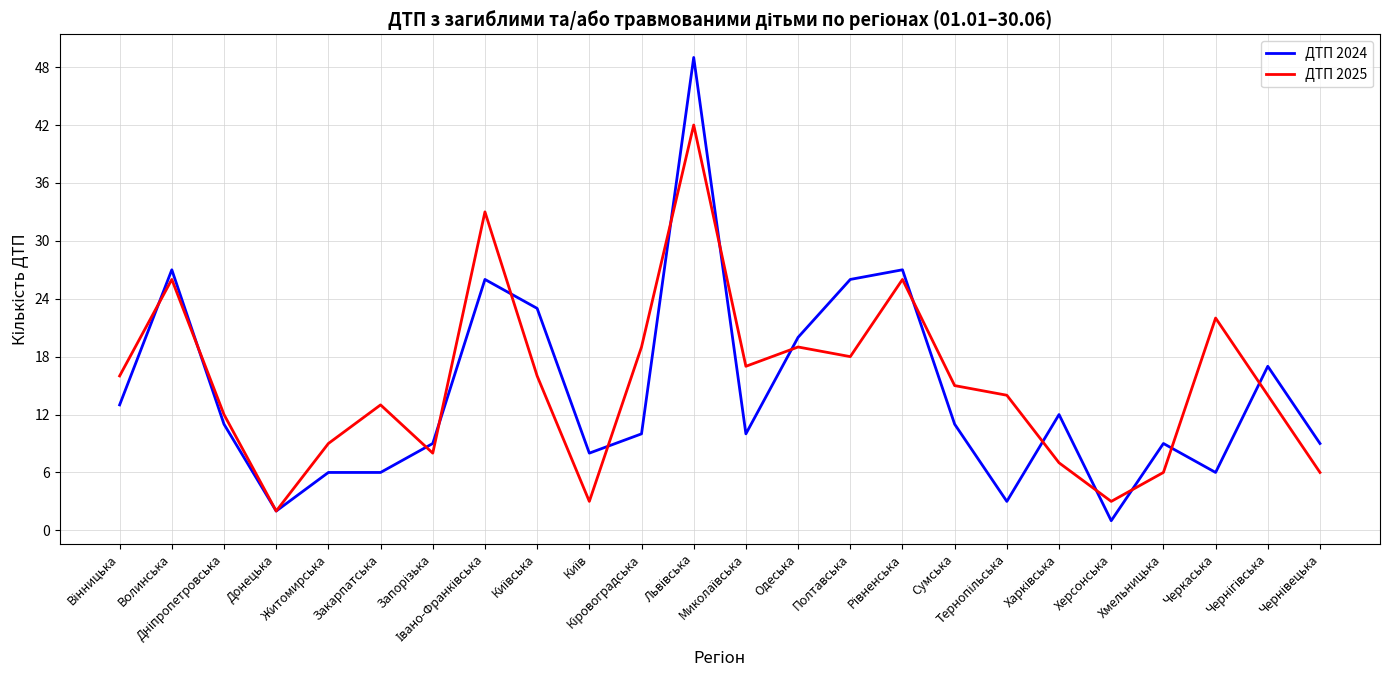

What is the spread (max minus min) of values at Житомирська?

3